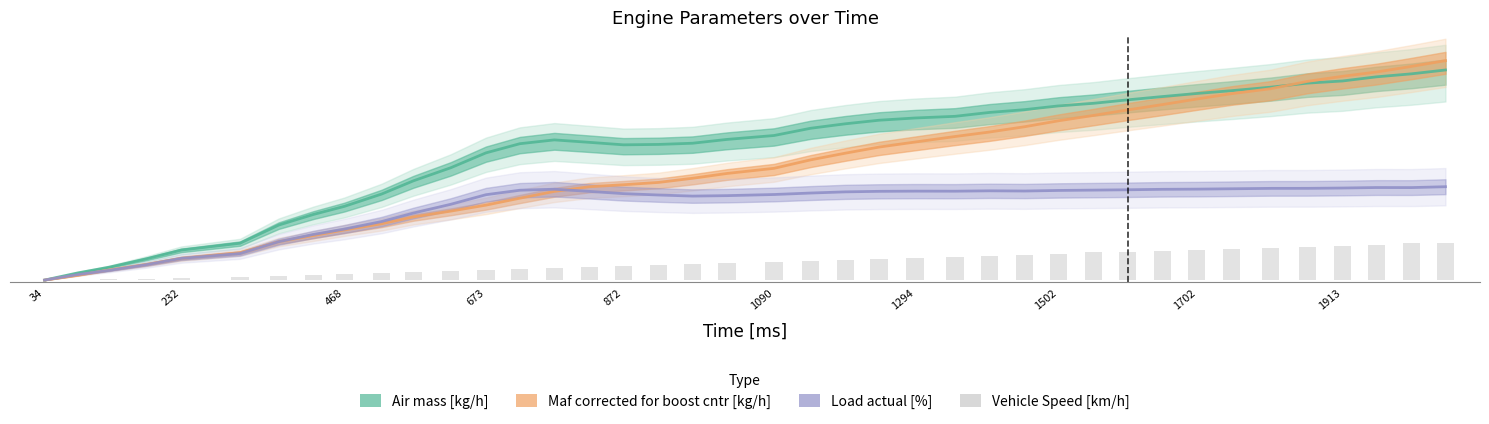

The value at 21 is 27.5. True or false?

False